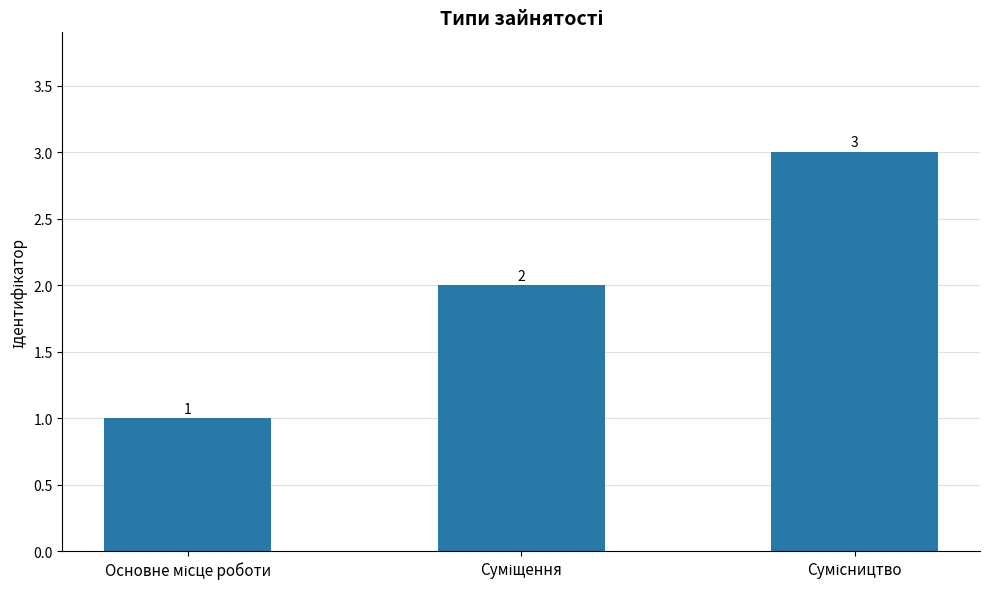

What is the sum of all values?

6